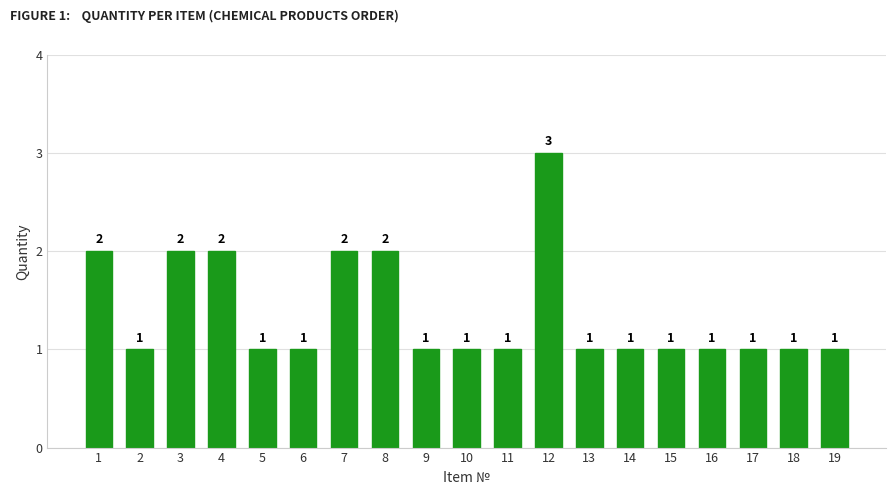

What is the difference between the values at 13 and 12?

2